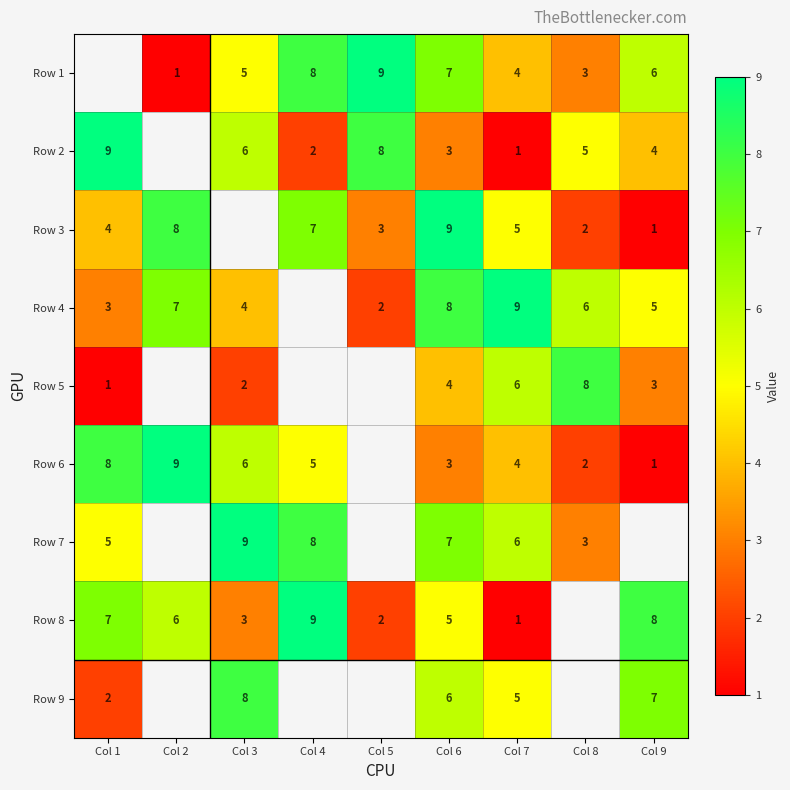

What is the total value across all series at Col 7?

41